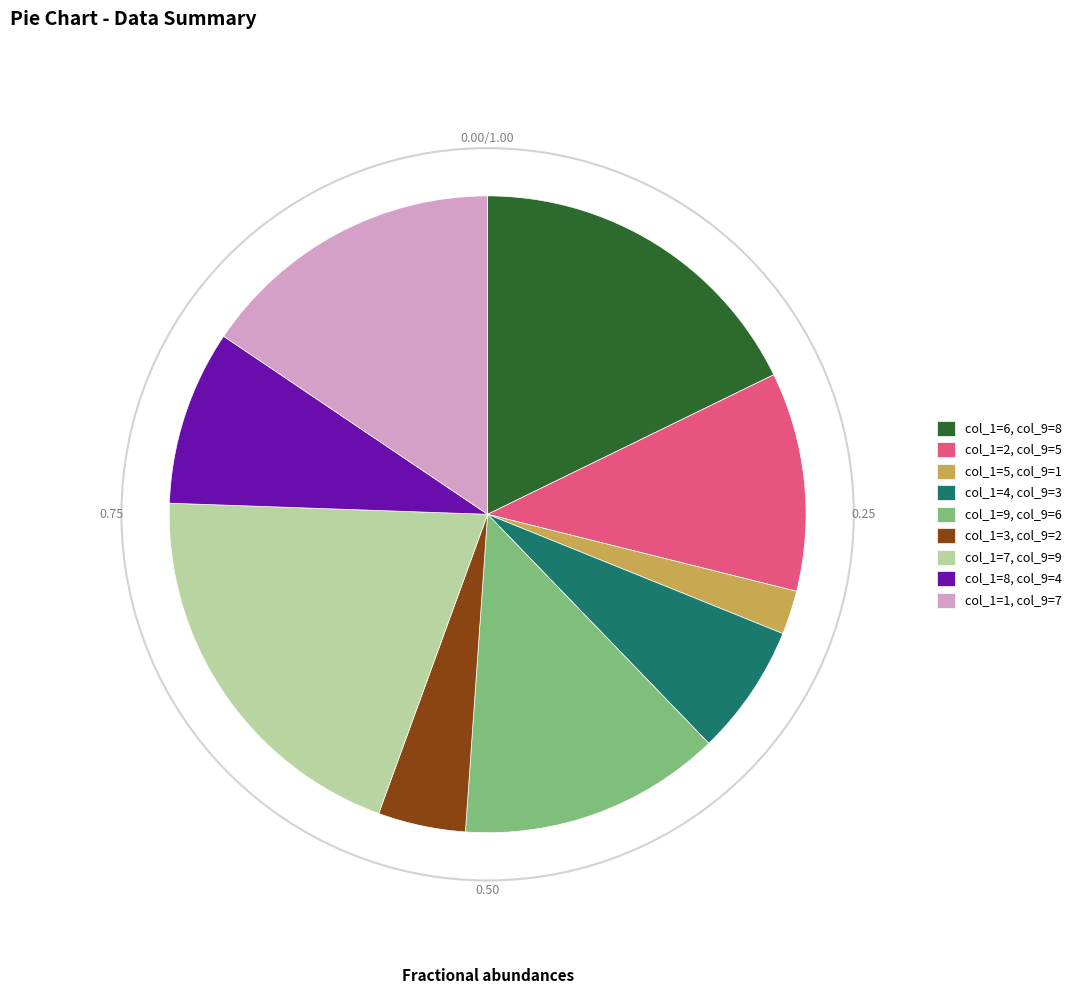

Does any single category account for the majority?

No